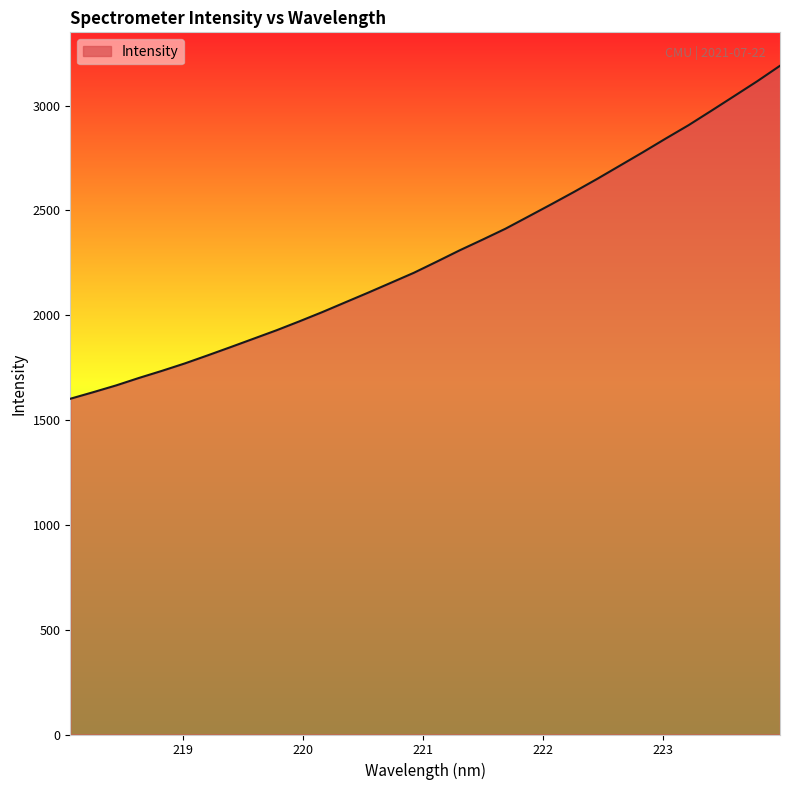

What is the minimum value shown in the chart?

1601.5